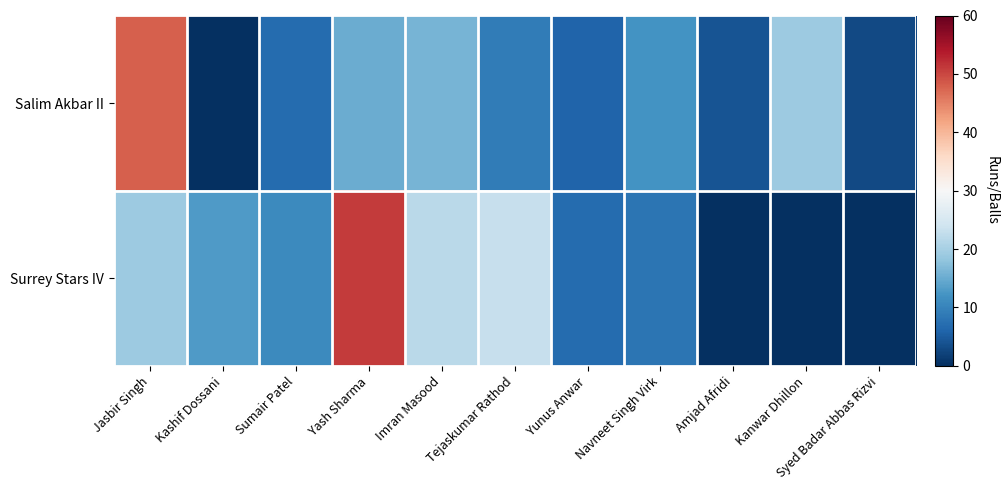

At how many categories does at least one series exceed 42?

2